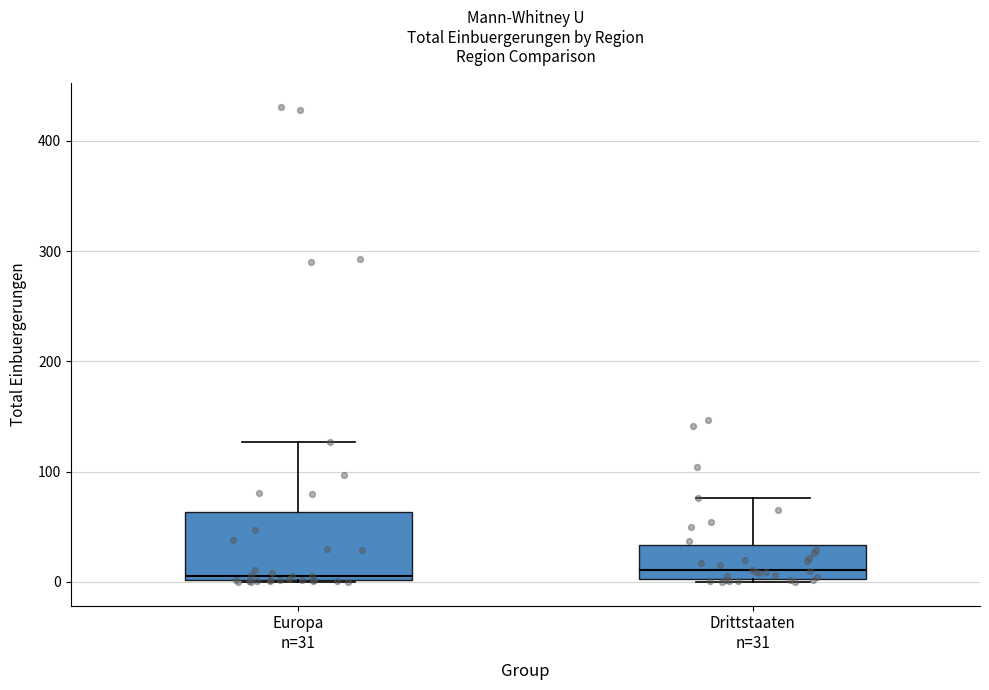

Reading left to right, read every box against the y-axis: the position of its median line, the range the box covers, and the ends of its whiskers. The values are not printed on the chart, so give them approximately, as read against the axis.

Europa n=31: median 10, box 0 to 60, whiskers 0 to 130
Drittstaaten n=31: median 10, box 0 to 30, whiskers 0 to 80